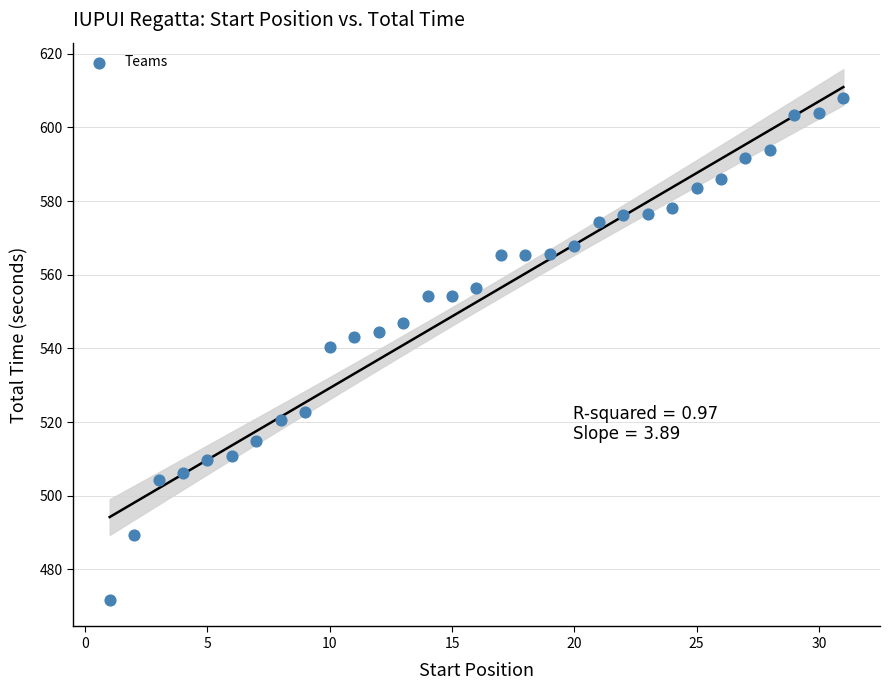

What is the range of Y values (max minus min)?

136.3